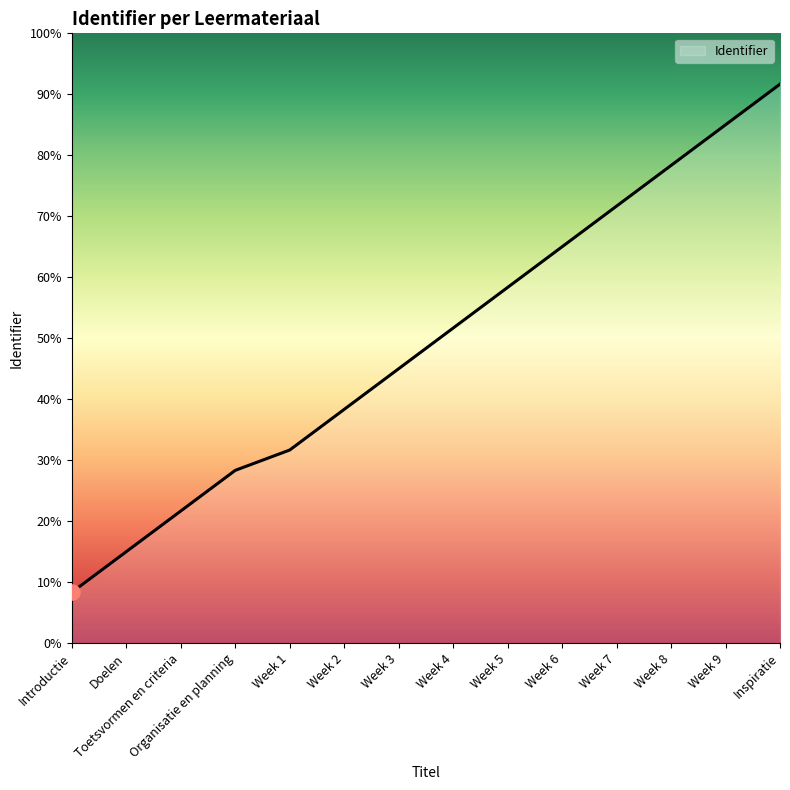

Approximately how many times larger is the value at Week 2 compared to Week 3?

1.0